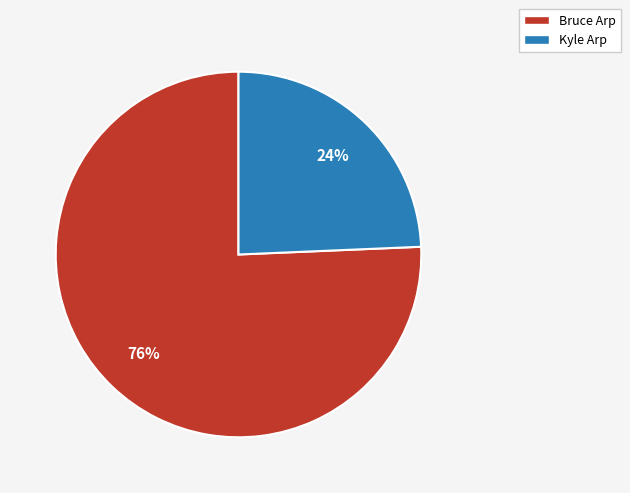

To the nearest percent, what portion does Kyle Arp represent?

24%